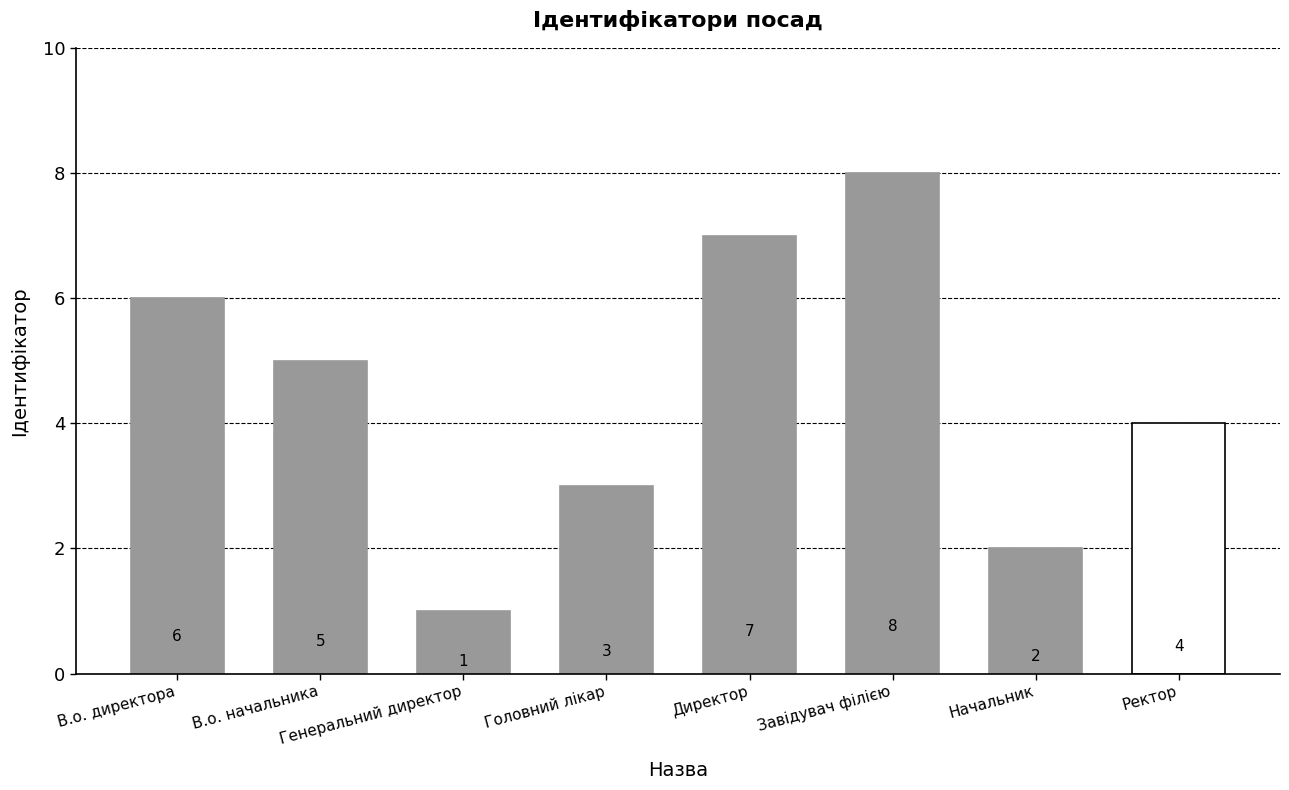

Between Директор and Начальник, which is larger?

Директор